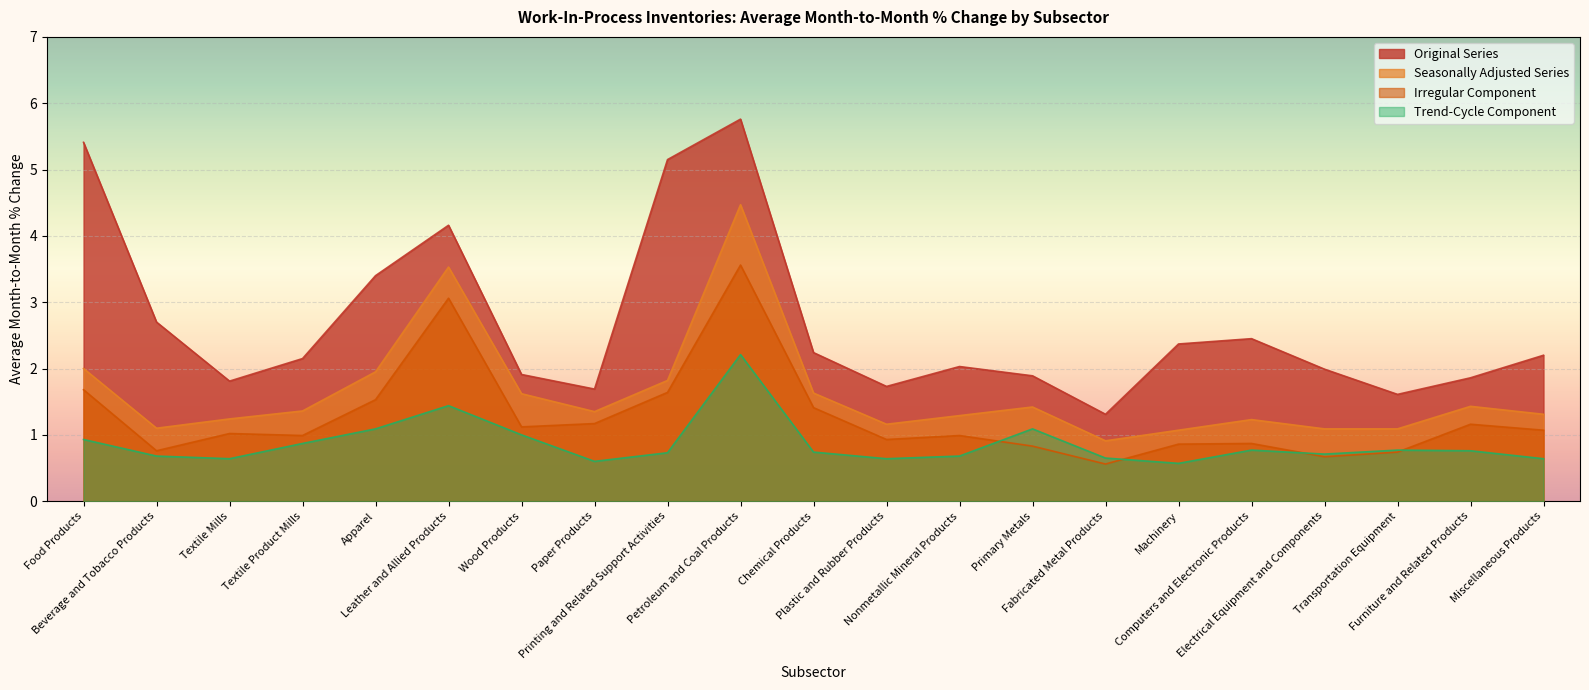

At which category is the sum across all series the highest?

Petroleum and Coal Products